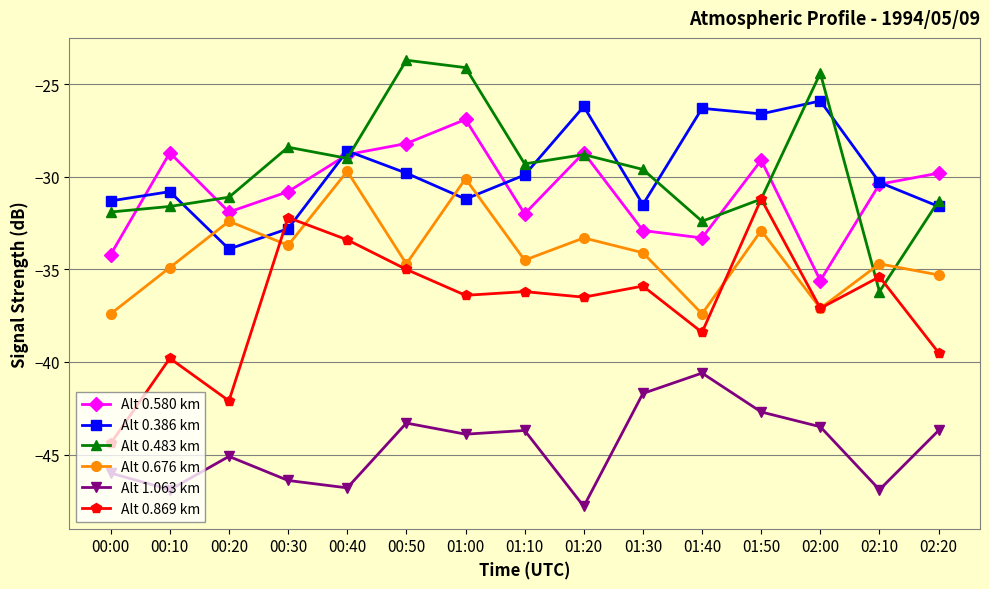

What position from the right is 00:50?

10